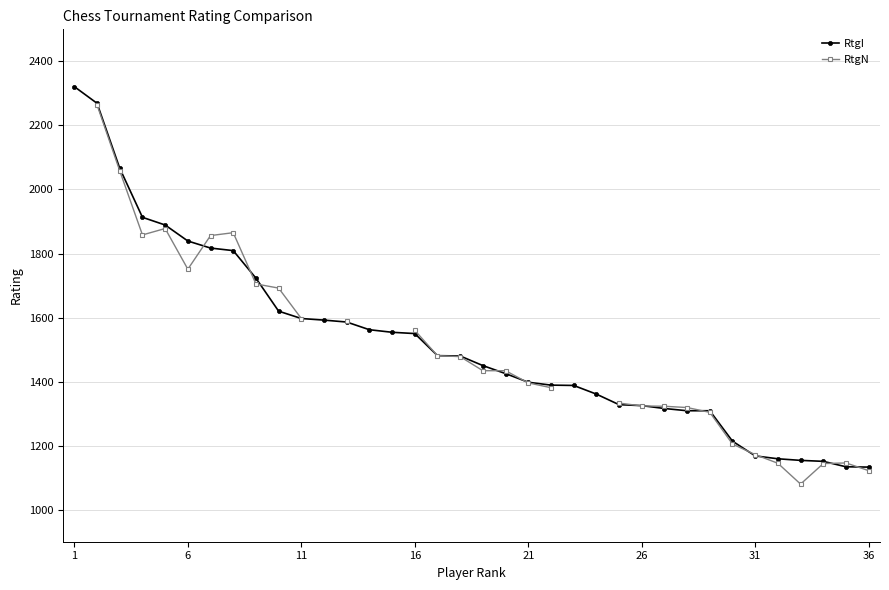

What is the difference between the highest and lowest values at 16?

10.0